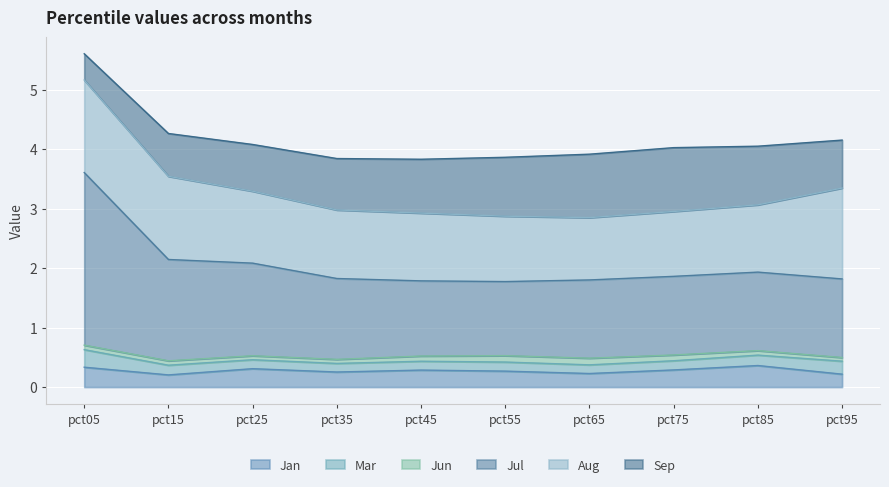

The value of Aug at pct45 is 1.1. True or false?

True